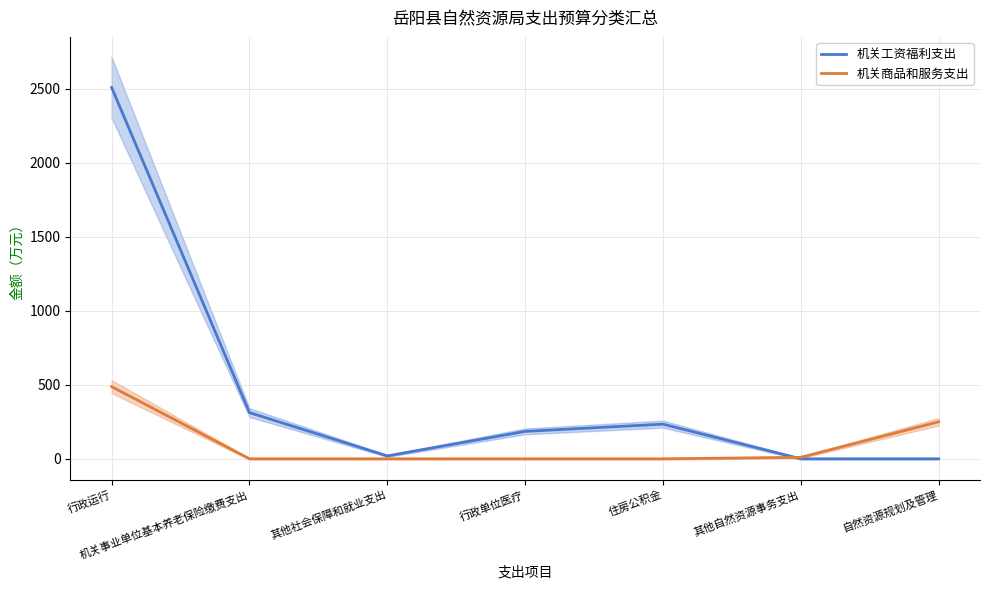

What are all the series names shown in the legend?

机关工资福利支出, 机关商品和服务支出